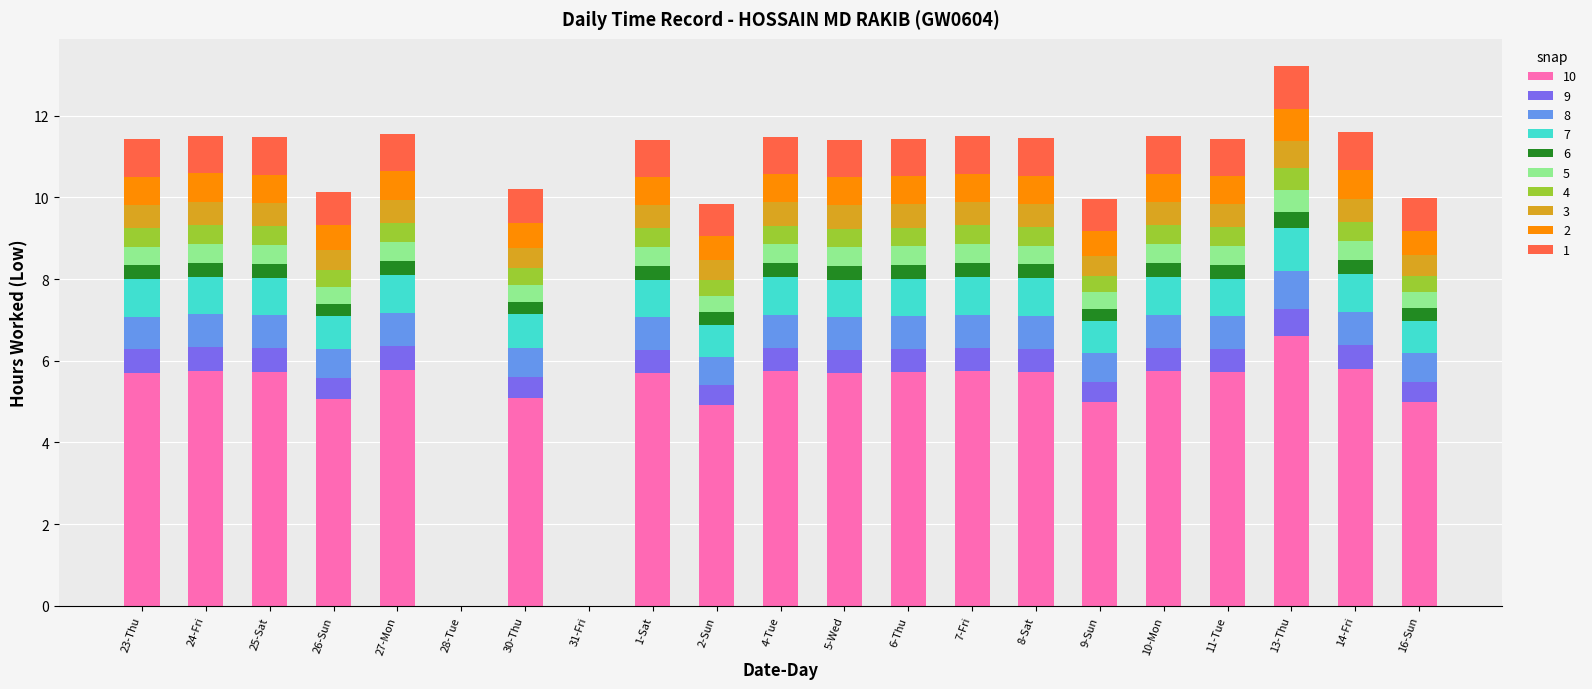

What is the total value across all series at 30-Thu?

10.2